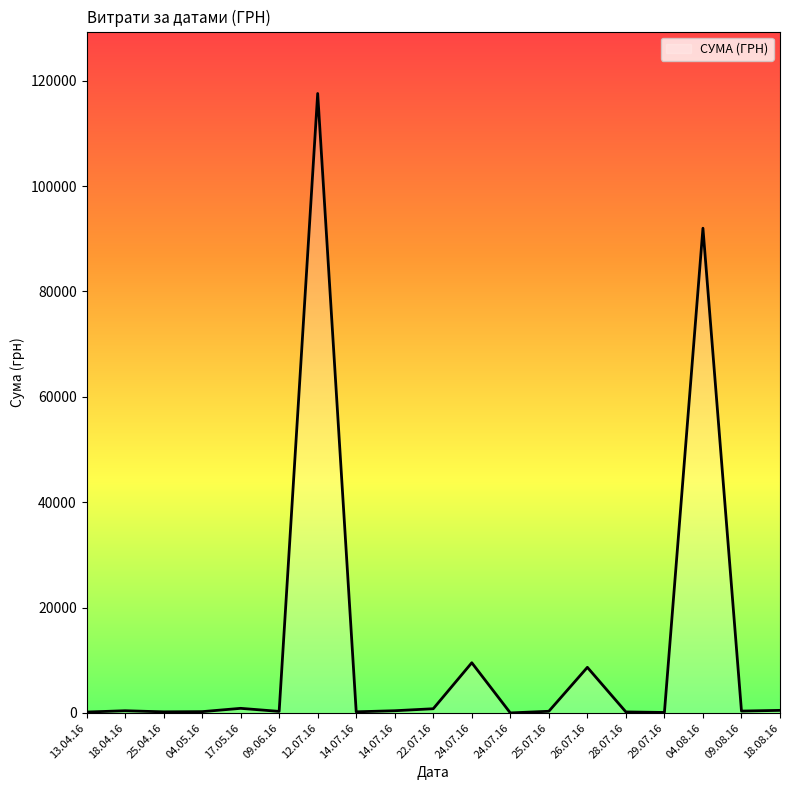

Rank the categories by value from lowest to highest.

24.07.2016, 29.07.2016, 13.04.2016, 28.07.2016, 25.04.2016, 14.07.2016, 04.05.2016, 09.06.2016, 25.07.2016, 09.08.2016, 14.07.2016, 18.04.2016, 18.08.2016, 22.07.2016, 17.05.2016, 26.07.2016, 24.07.2016, 04.08.2016, 12.07.2016